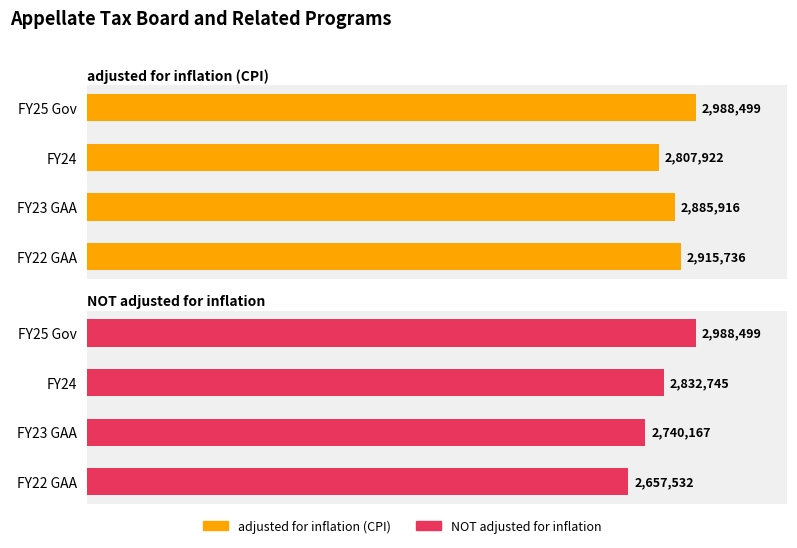

Count the number of categories in the chart.

4